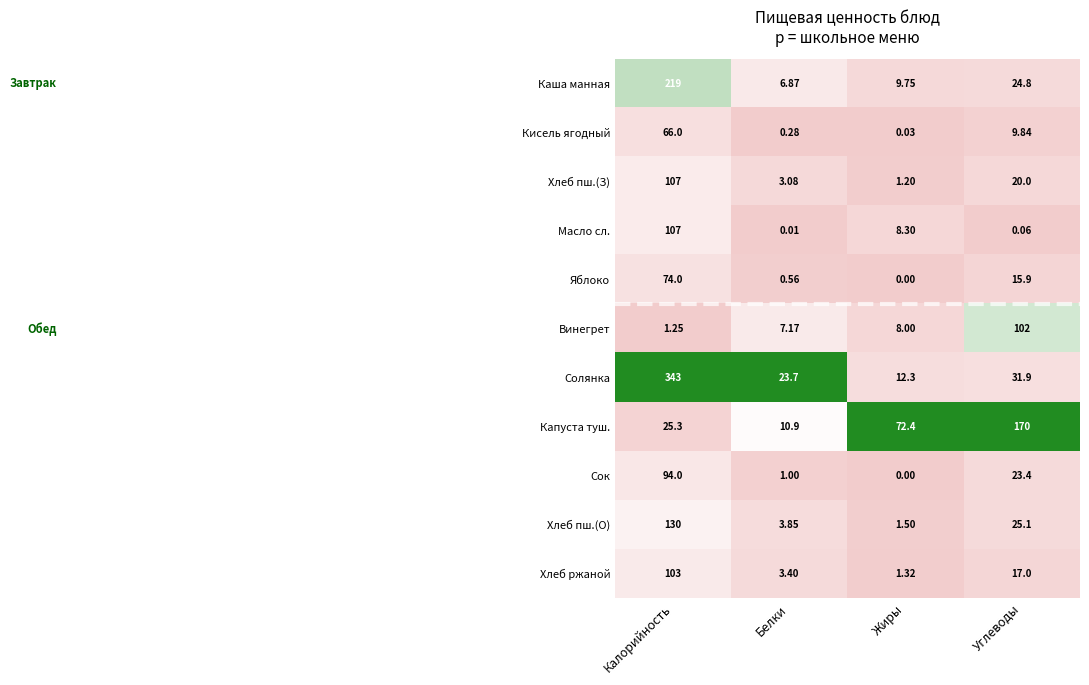

How many series are shown in this chart?

11